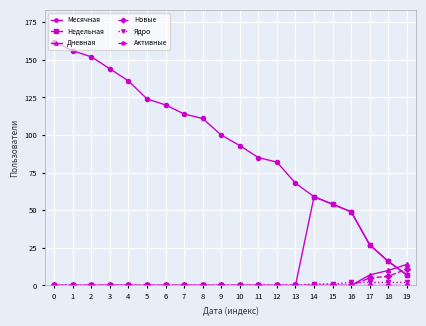

What is the maximum value for Месячная?

162